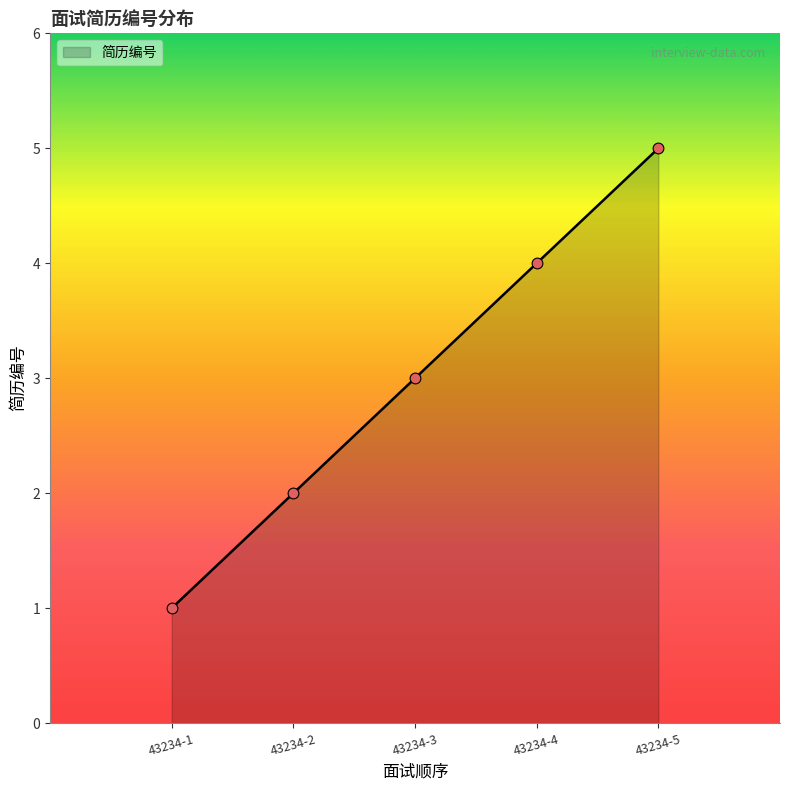

Between 43234-2 and 43234-1, which is larger?

43234-2